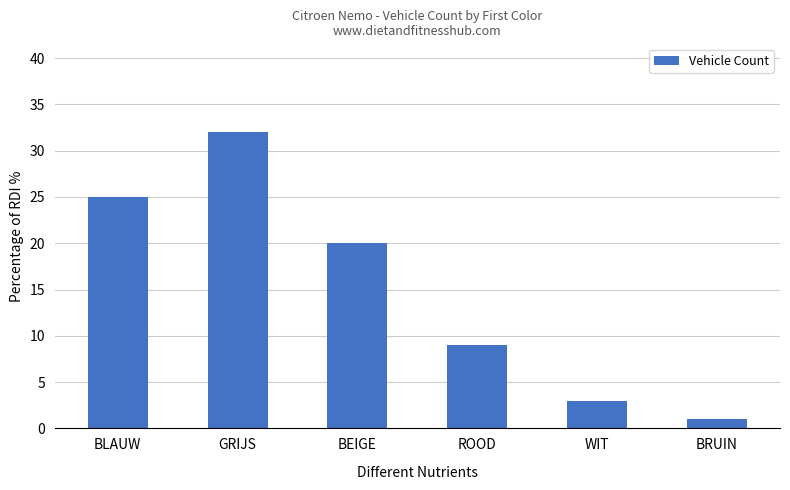

Rank the categories by value from highest to lowest.

GRIJS, BLAUW, BEIGE, ROOD, WIT, BRUIN